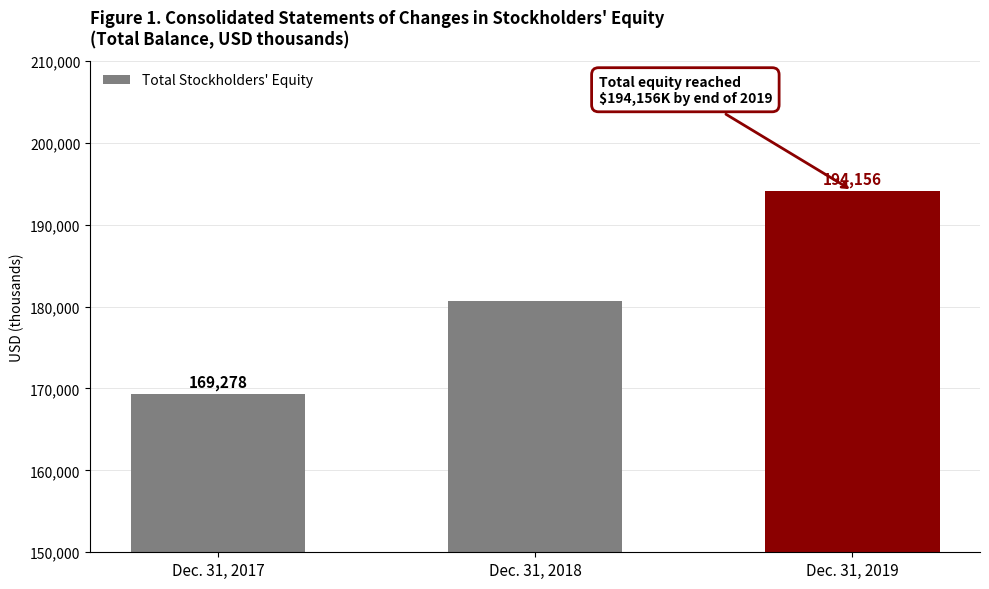

Reading left to right, list all the values displayed in this chart.

Dec. 31, 2017=169278	Dec. 31, 2018=180707	Dec. 31, 2019=194156